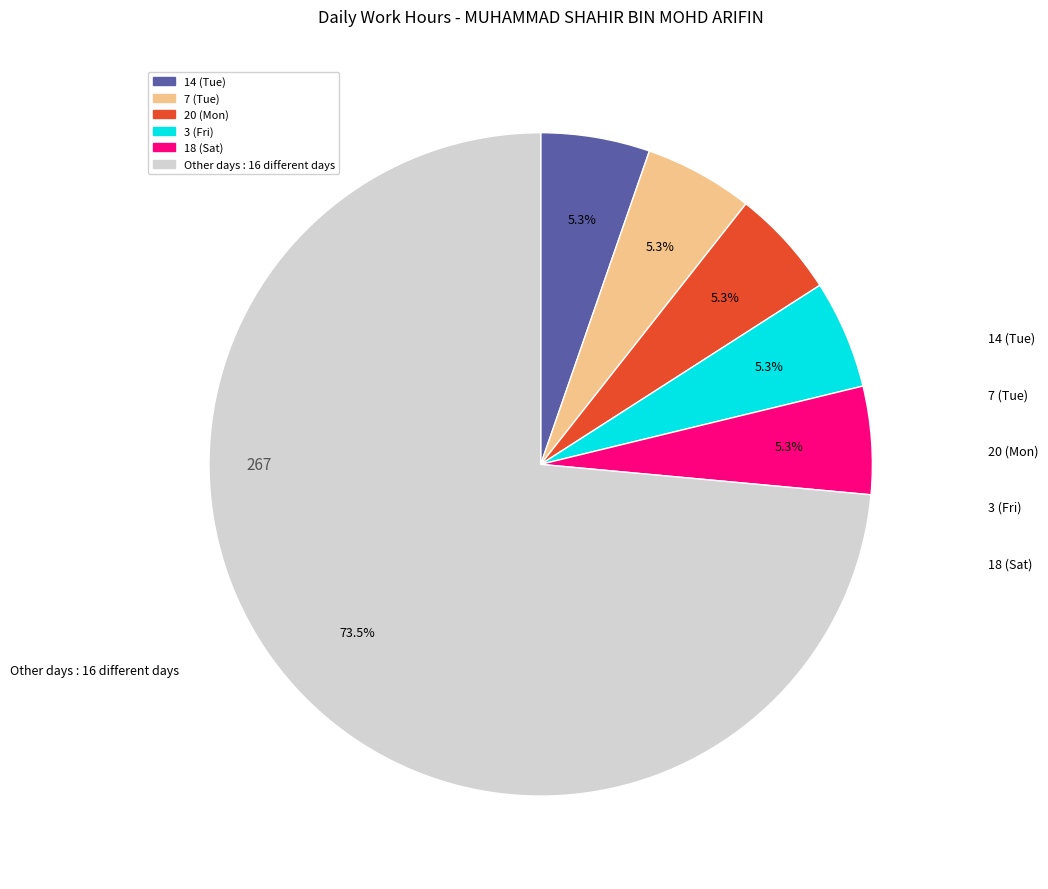

Is there any slice that represents more than half of the pie?

Yes